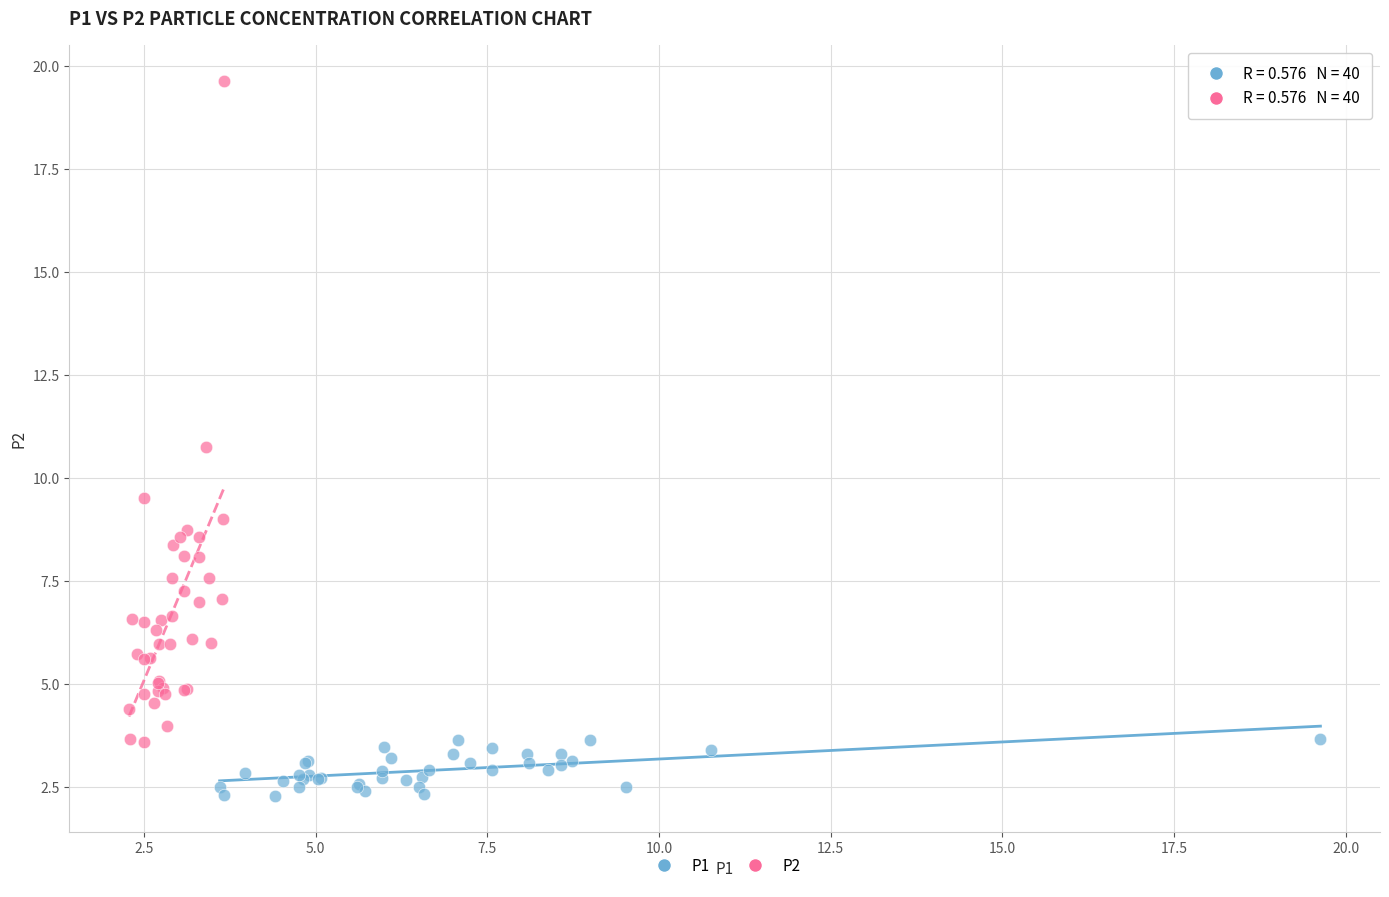

Which series has the largest Y range (max minus min)?

P2